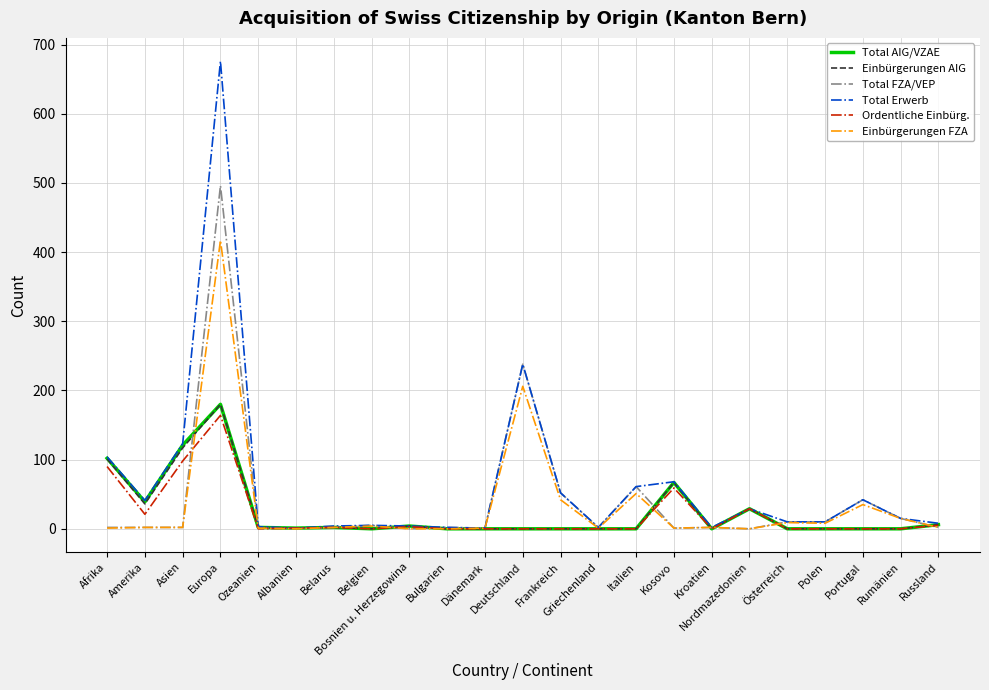

What are all the series names shown in the legend?

Total AIG/VZAE, Einbürgerungen AIG, Total FZA/VEP, Total Erwerb, Ordentliche Einbürg., Einbürgerungen FZA